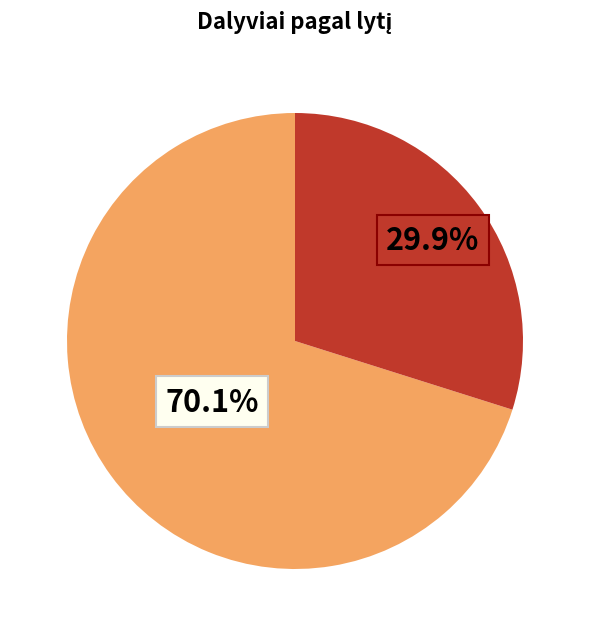

Is there a majority slice in this chart?

Yes